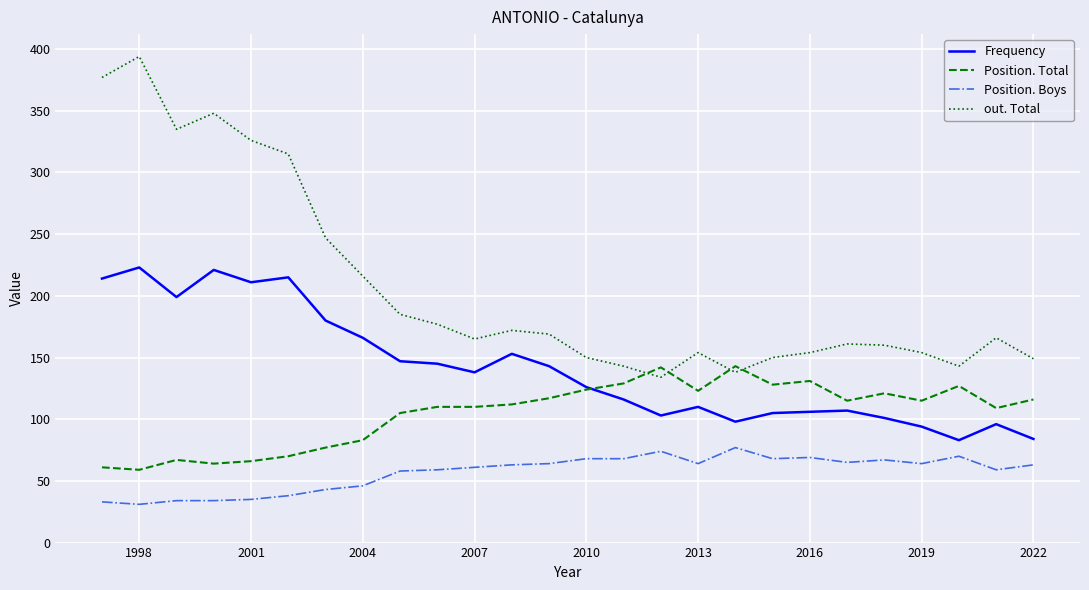

True or false: Position. Boys and Frequency cross at least once.

False